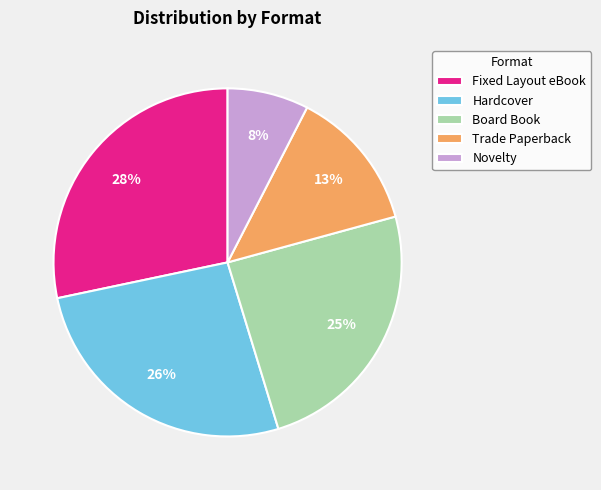

Approximately how many times larger is the value at Novelty compared to Trade Paperback?

0.6